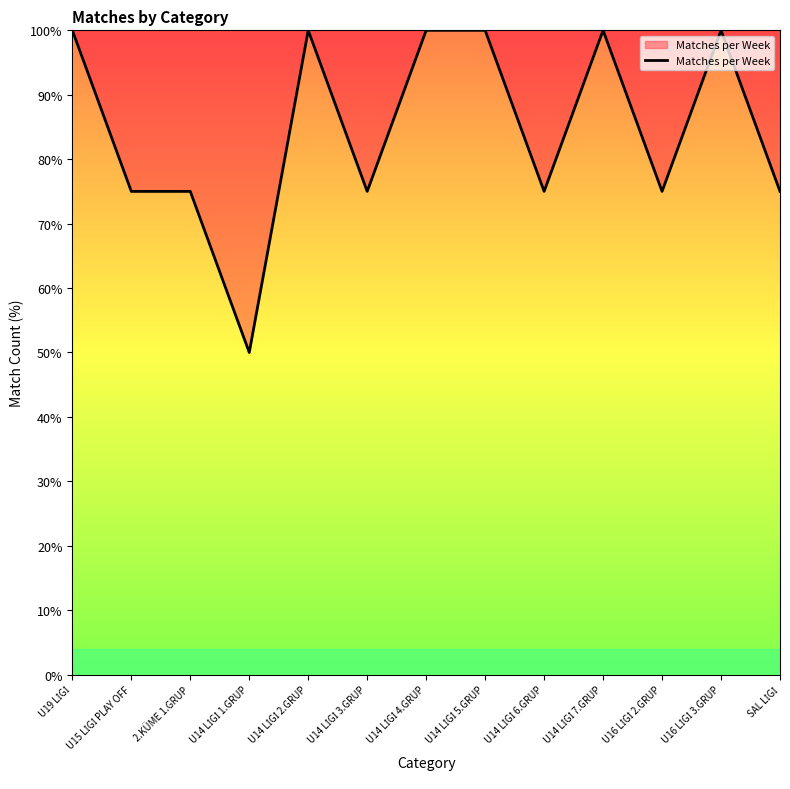

The value at 2.KÜME 1.GRUP is 75. True or false?

True